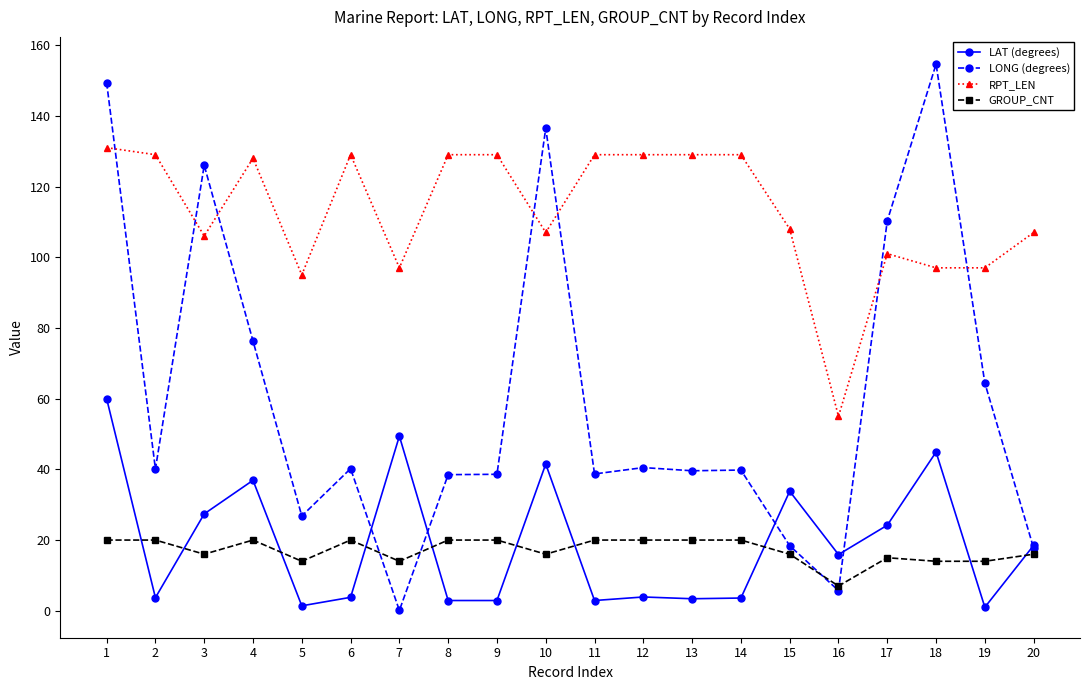

At which category does RPT_LEN reach its first local peak?

4